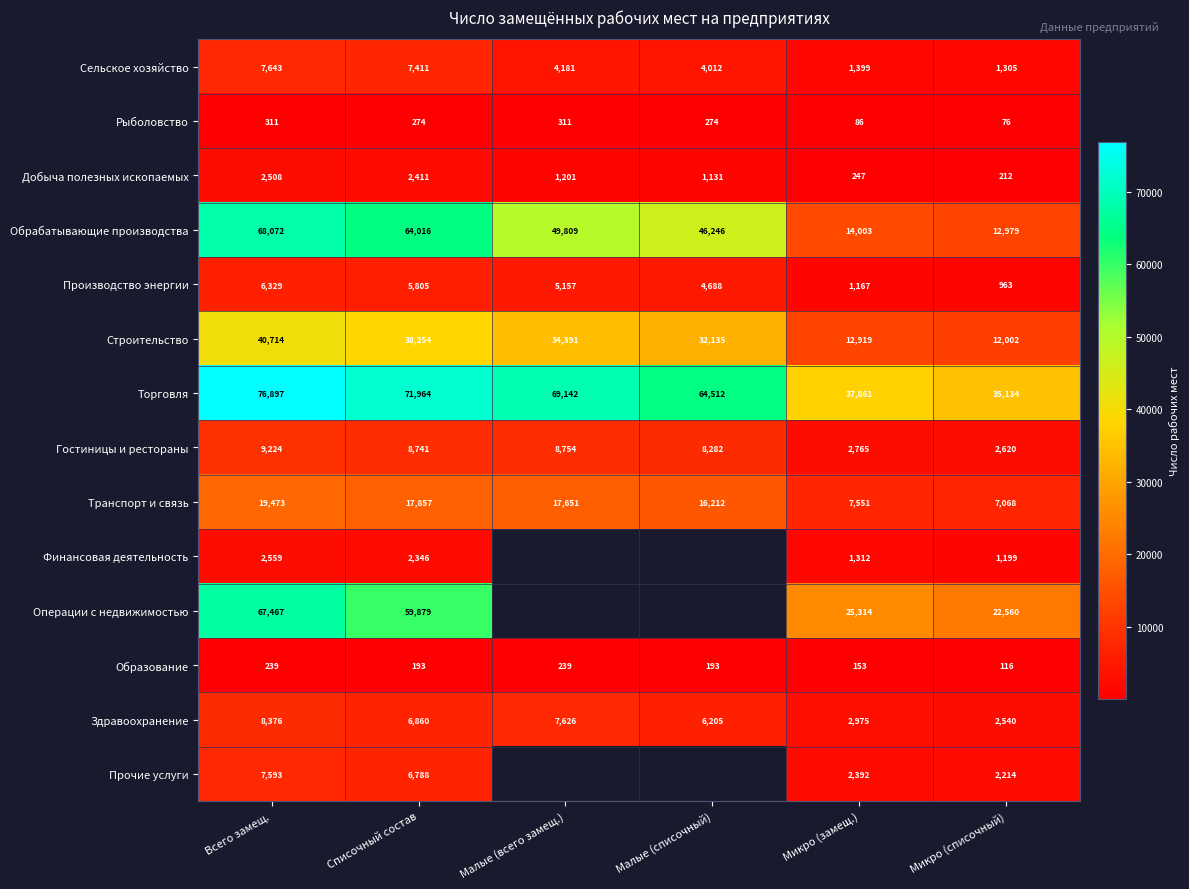

The Обрабатывающие производства series shows 44991.3 at Всего замещ.. True or false?

False